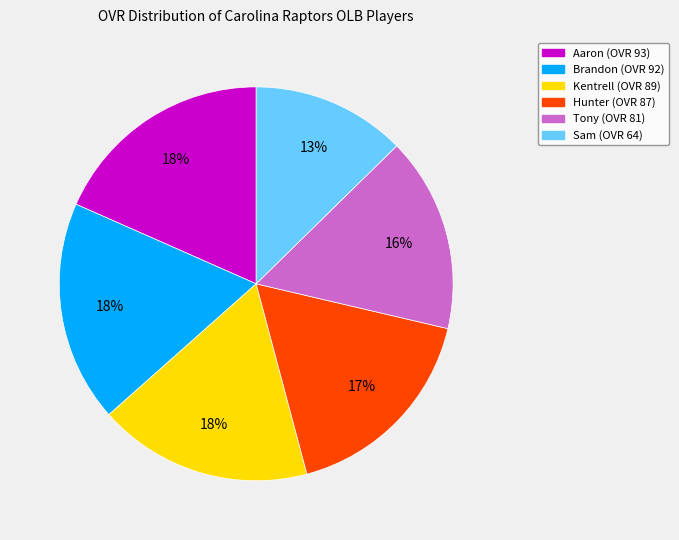

Is there a majority slice in this chart?

No